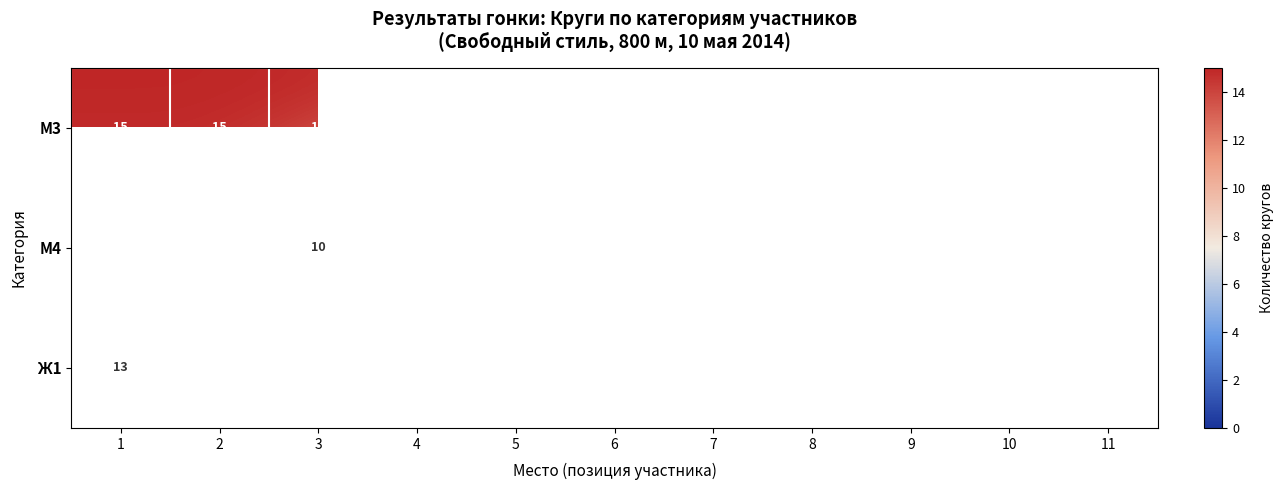

Is it true that М3 equals 15 at 6?

True